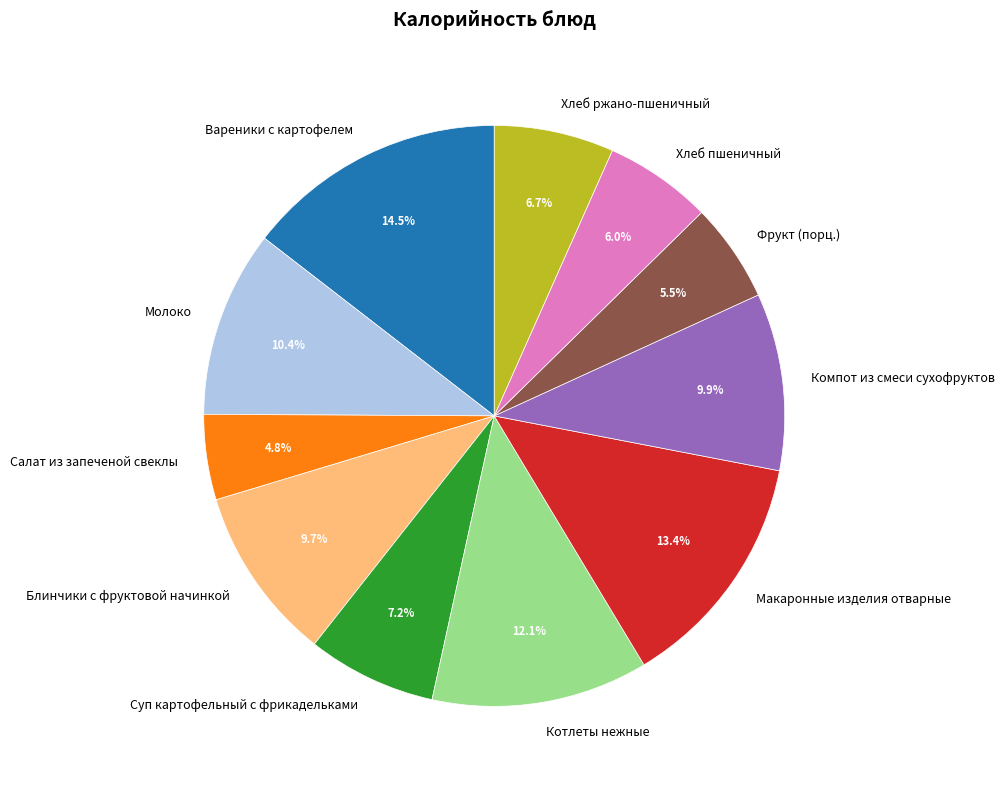

Do Хлеб ржано-пшеничный and Макаронные изделия отварные together represent more than half of the pie?

No